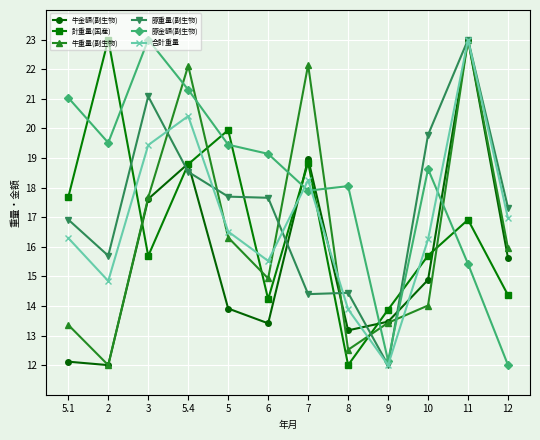

How many lines are shown in the chart?

6